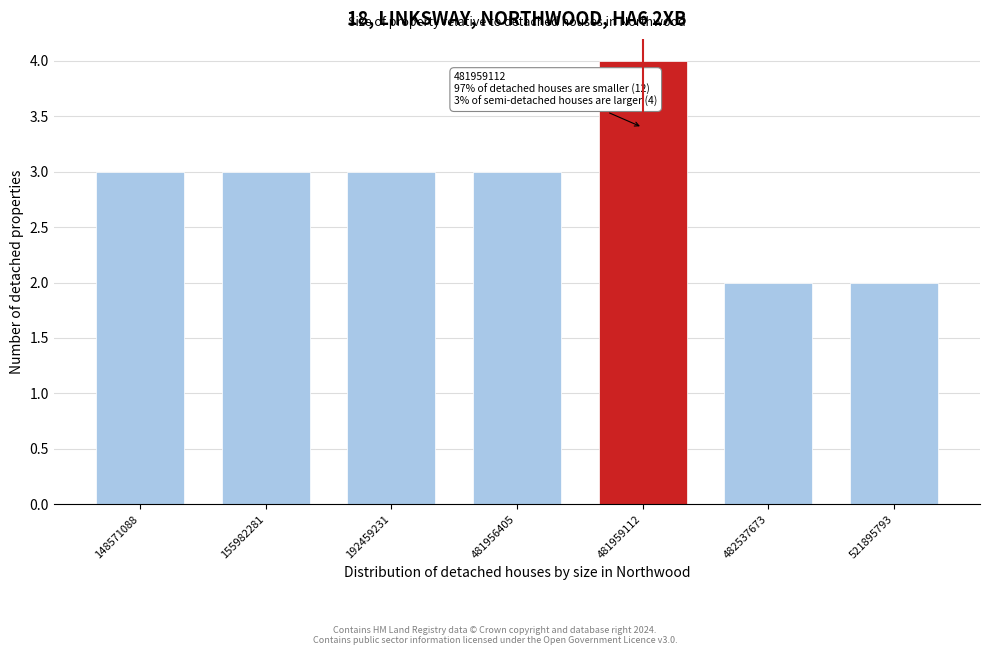

Reading right to left, what are all the values shown in this chart?

521895793=2	482537673=2	481959112=4	481956405=3	192459231=3	155982281=3	148571088=3